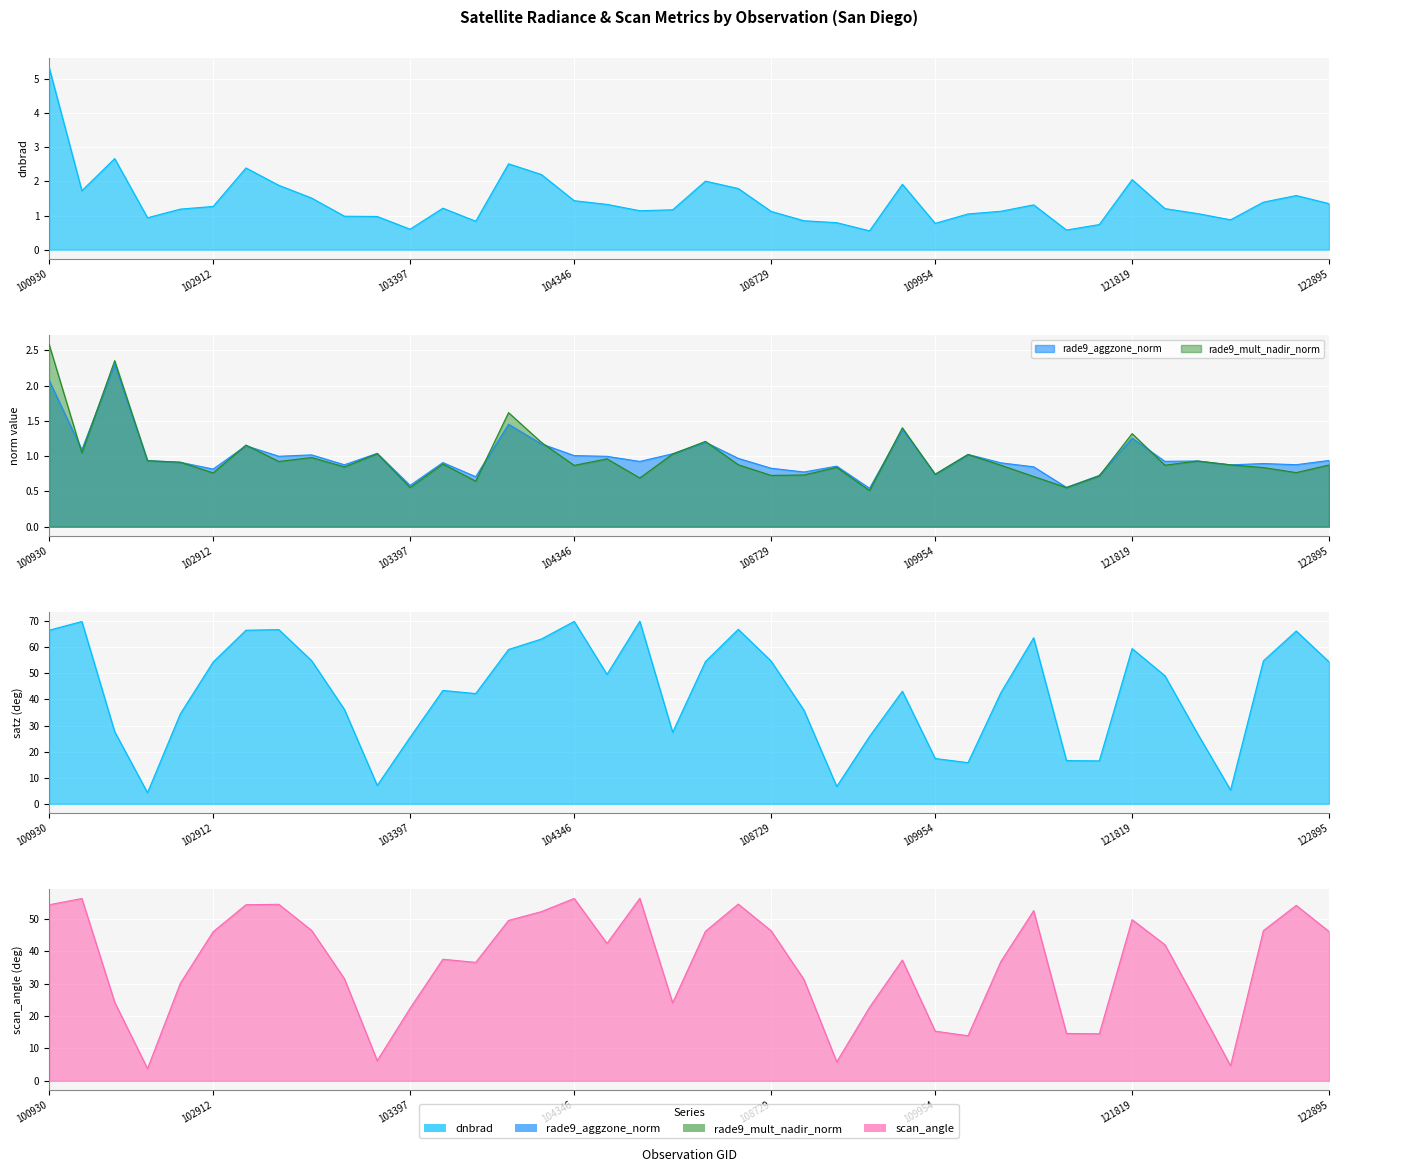

What is the difference between the maximum and minimum values in the satz series?

65.7